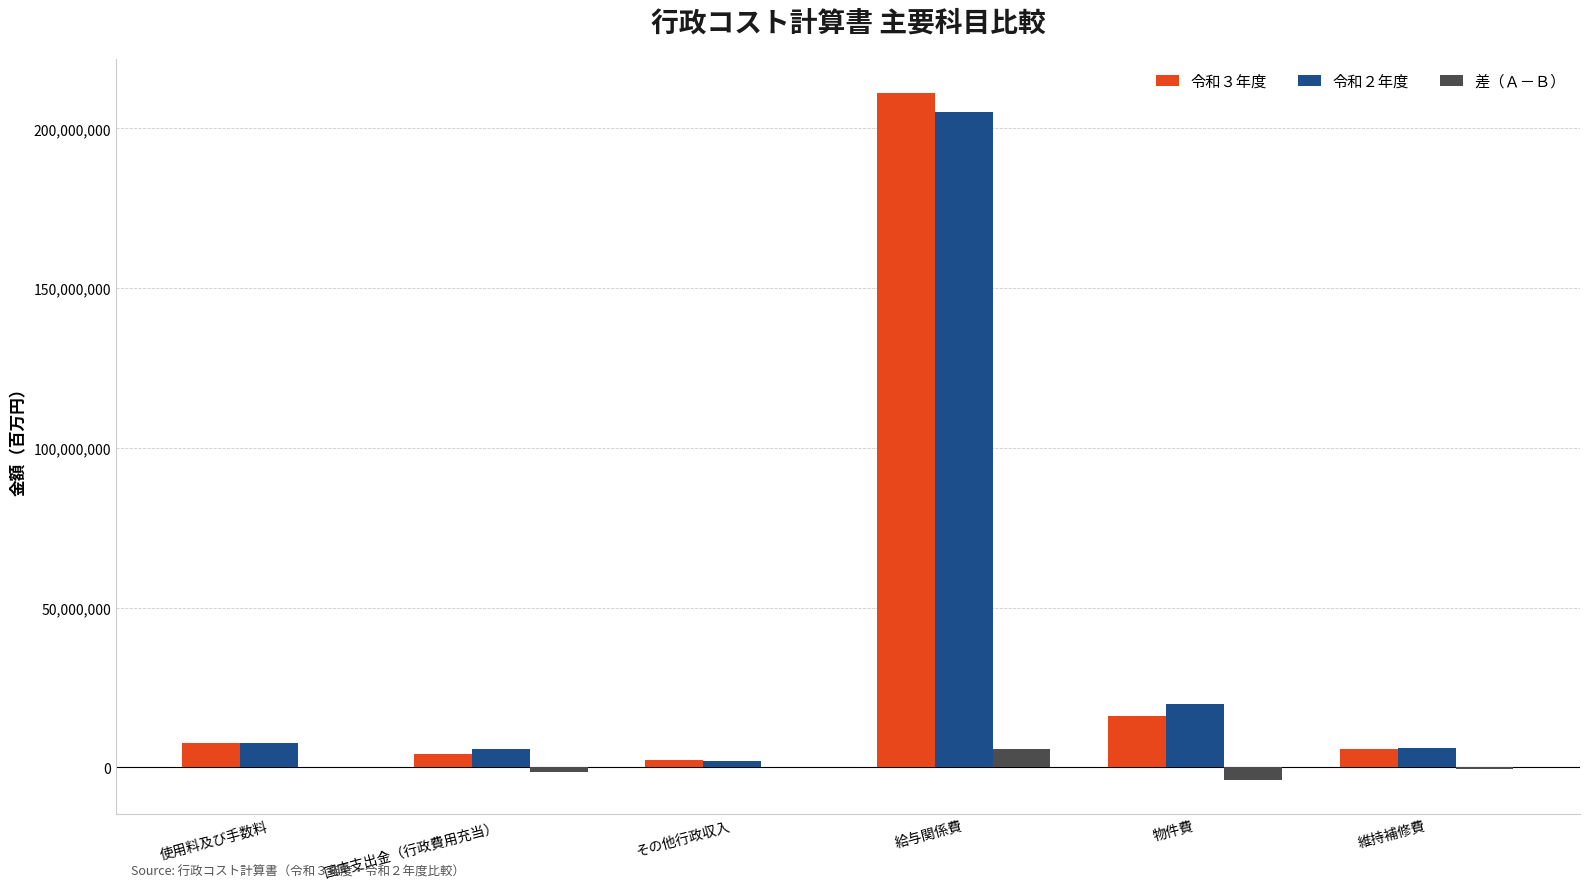

The 令和３年度 series shows 211073515 at 給与関係費. True or false?

True